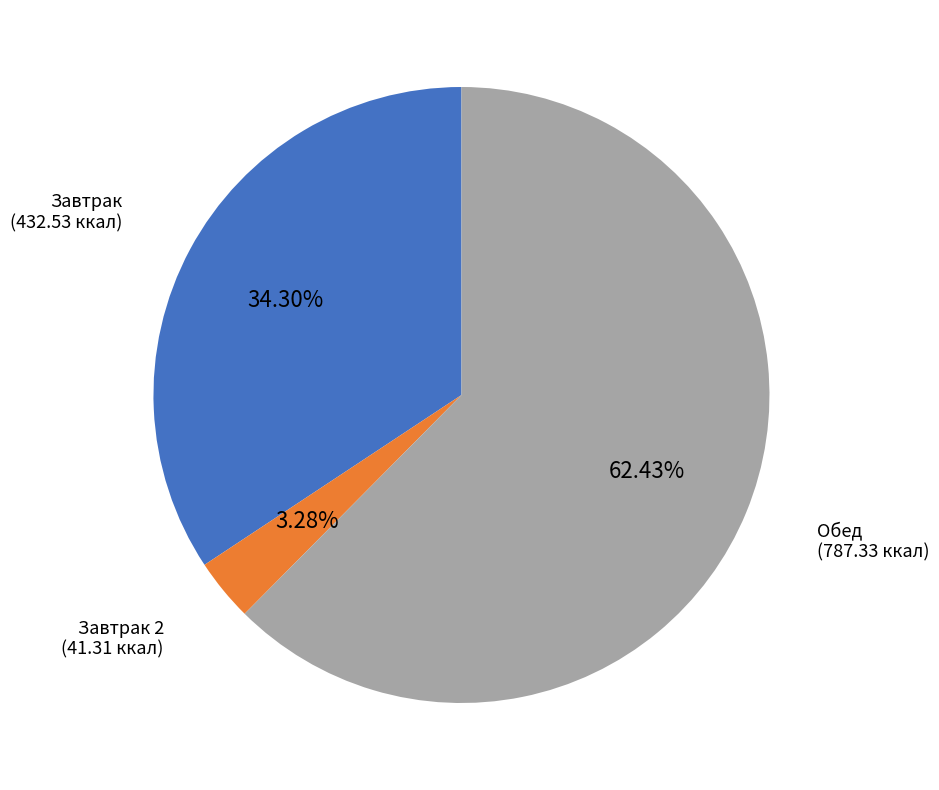

Is there any slice that represents more than half of the pie?

Yes